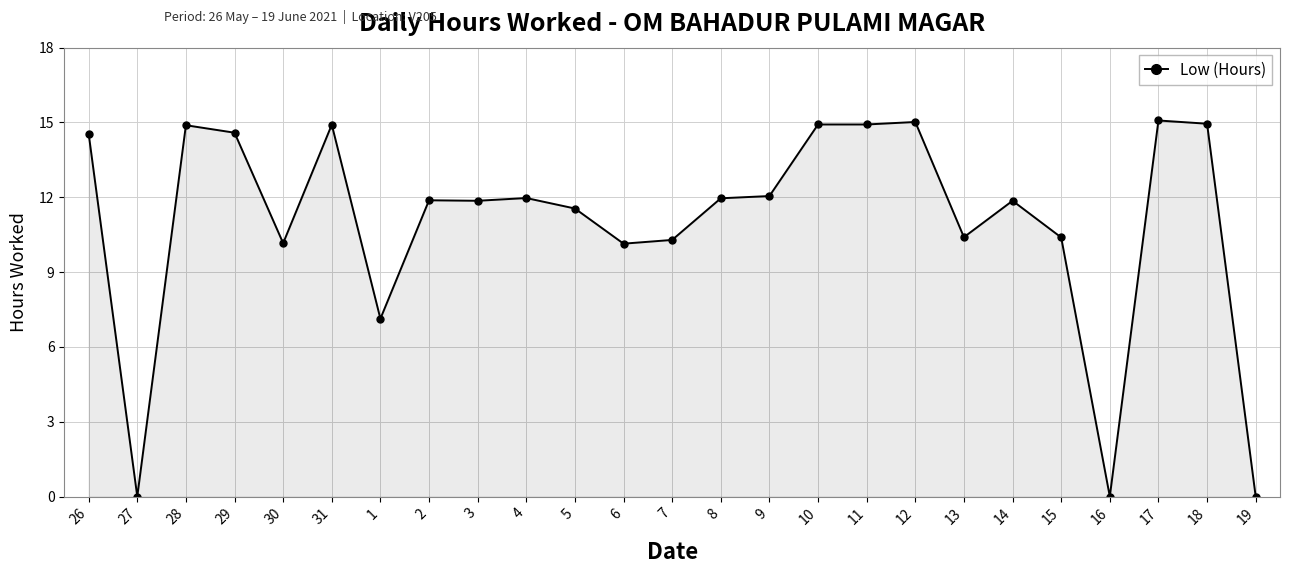

What is the change in value from 26 to 5?

-3.0